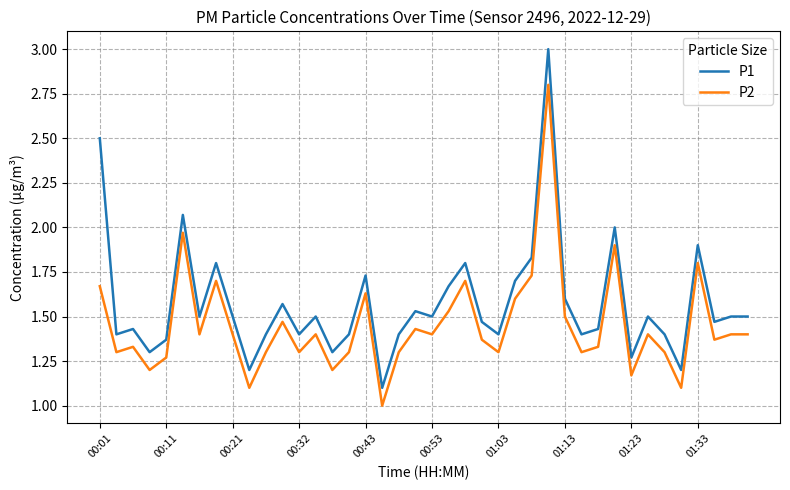

True or false: P1 and P2 cross at least once.

False